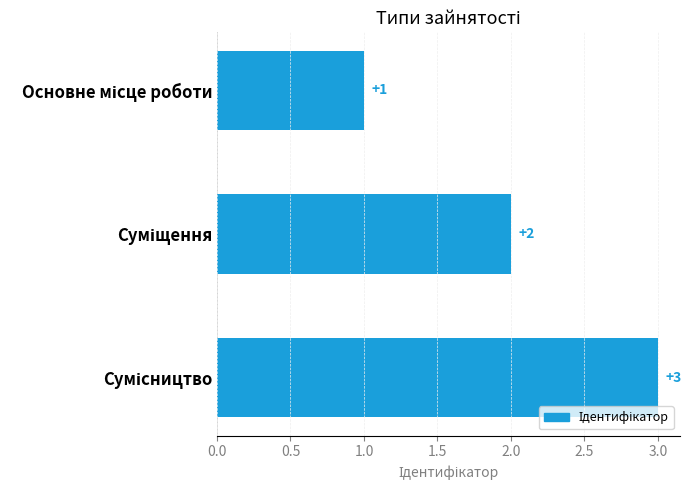

What is the sum of all values?

6